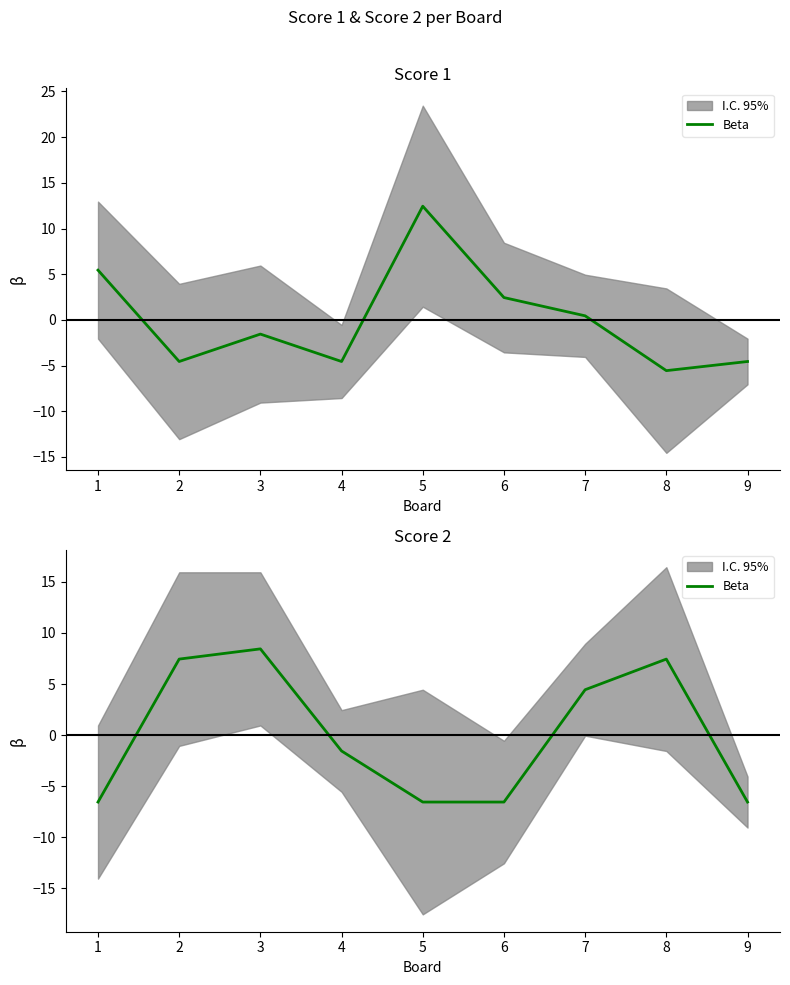

List the labels in order of value, largest first.

3, 2, 8, 7, 4, 1, 5, 6, 9